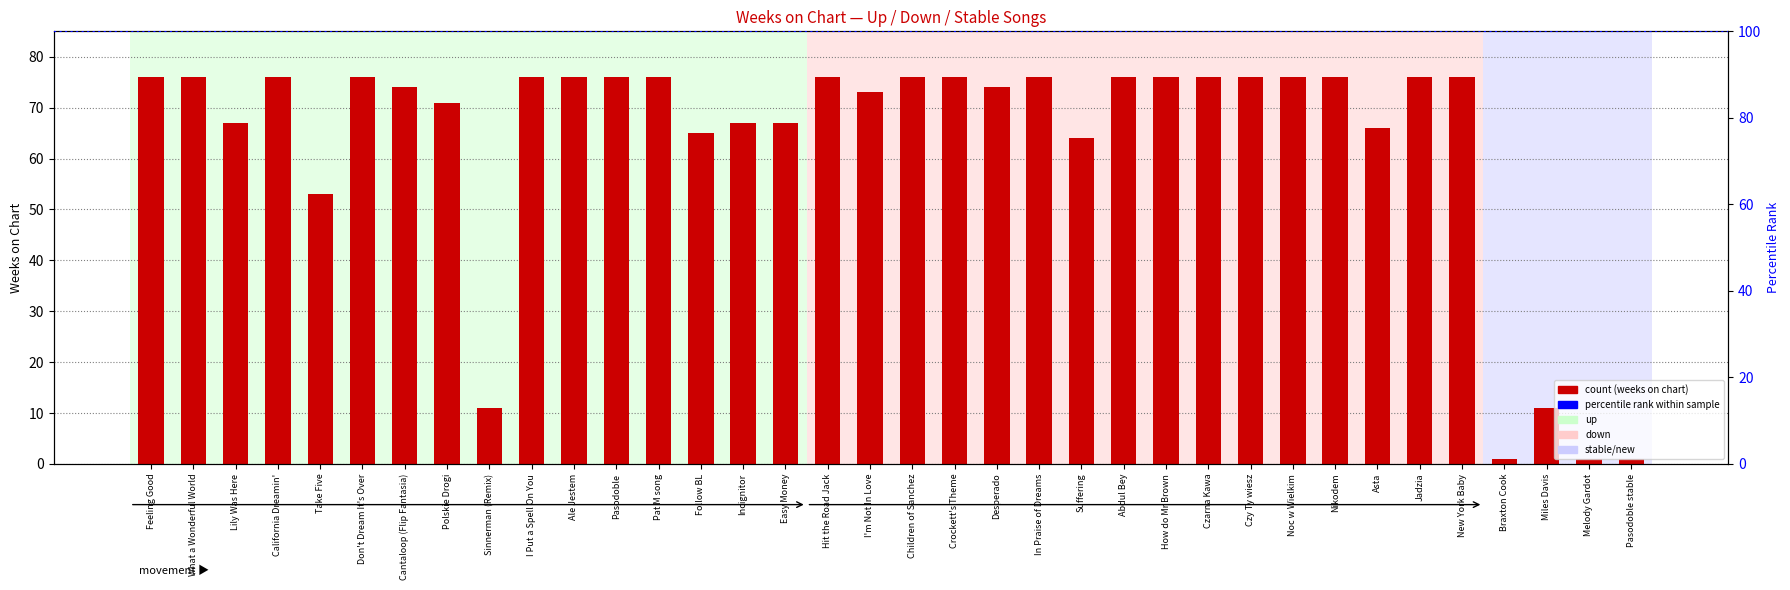

What is the minimum value shown in the chart?

1